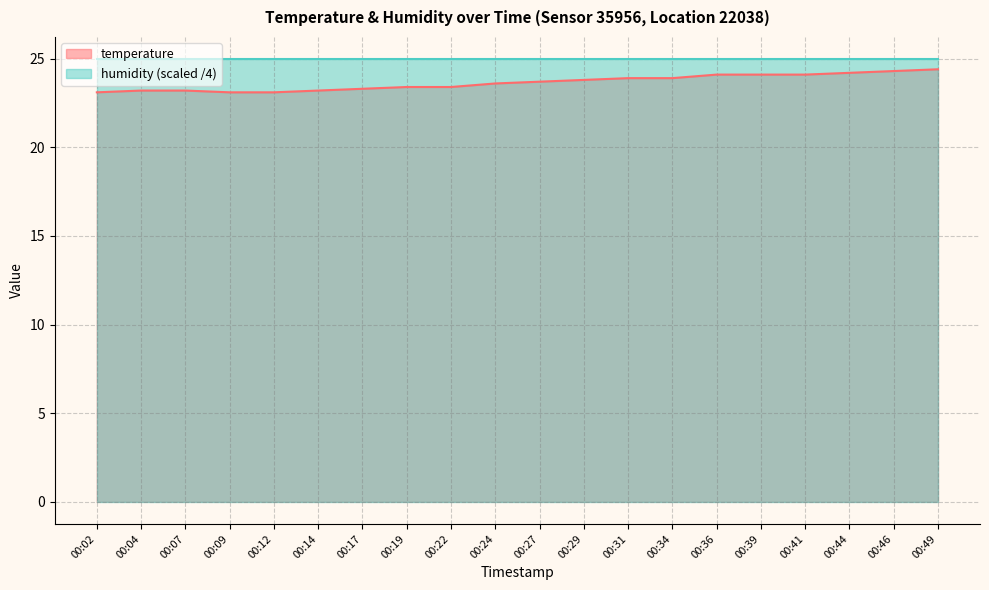

What is the maximum value shown in the chart?

25.0